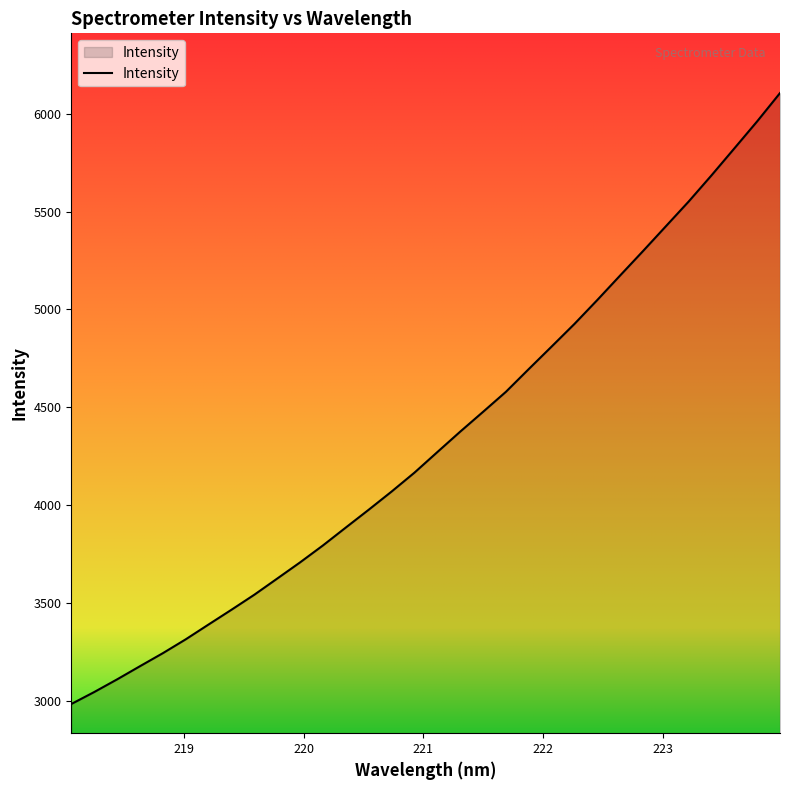

What is the difference between the maximum and minimum values?

3122.4